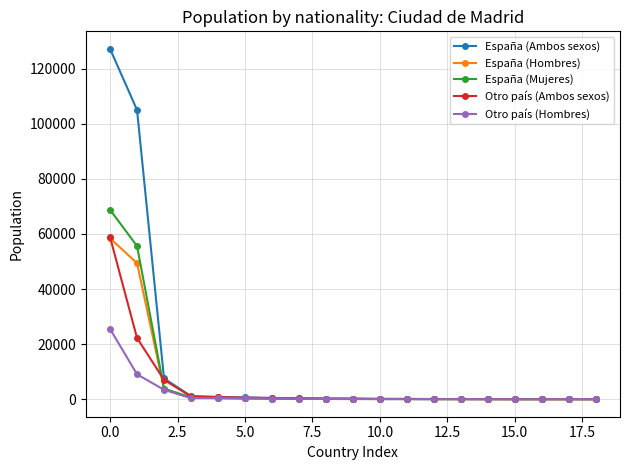

What is the maximum value shown in the chart?

127229